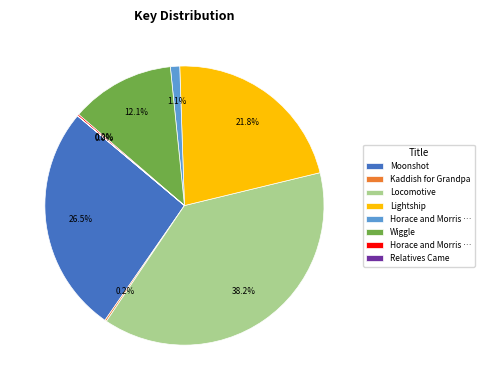

Is there any slice that represents more than half of the pie?

No